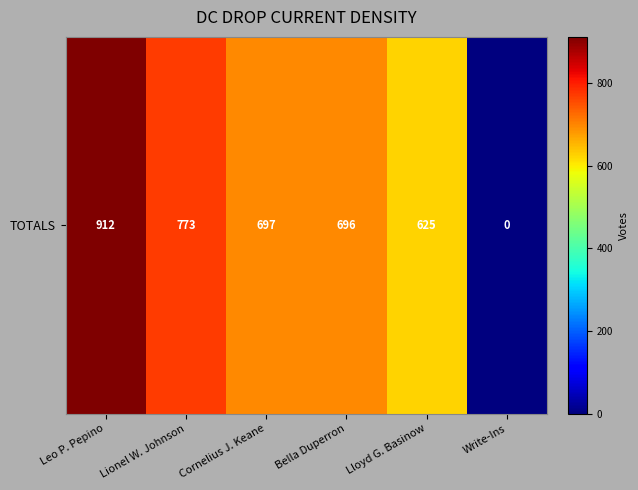

Reading left to right, what are all the values shown in this chart?

912	773	697	696	625	0